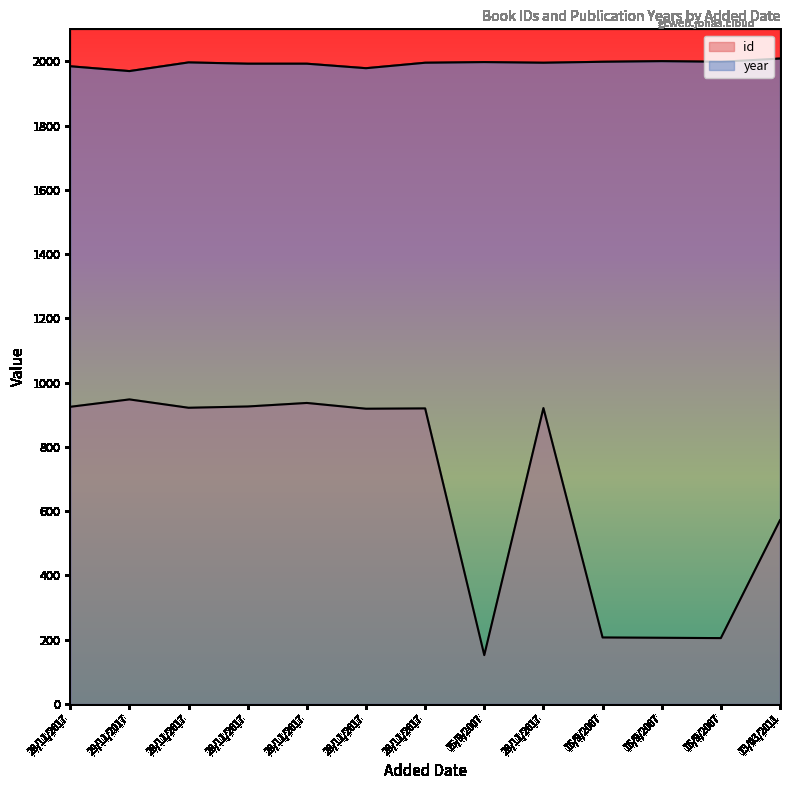

How many values in the year series exceed 1996?

6